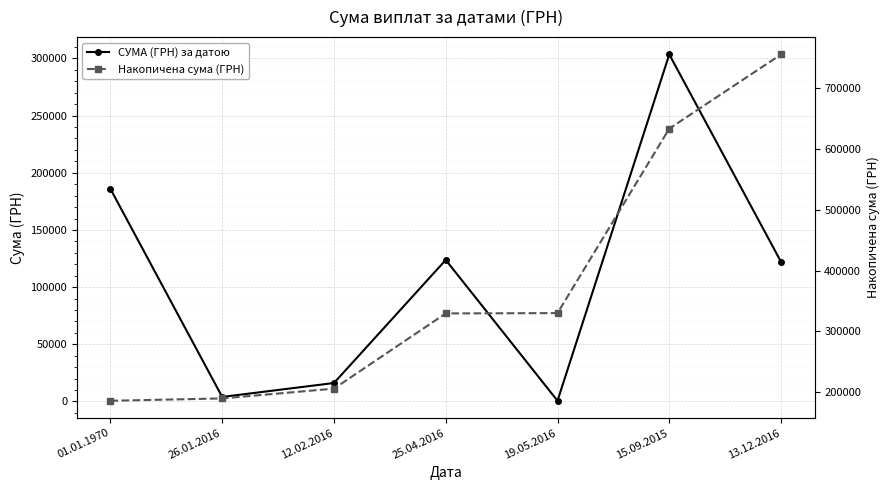

True or false: СУМА (ГРН) за датою and Накопичена сума (ГРН) cross at least once.

False